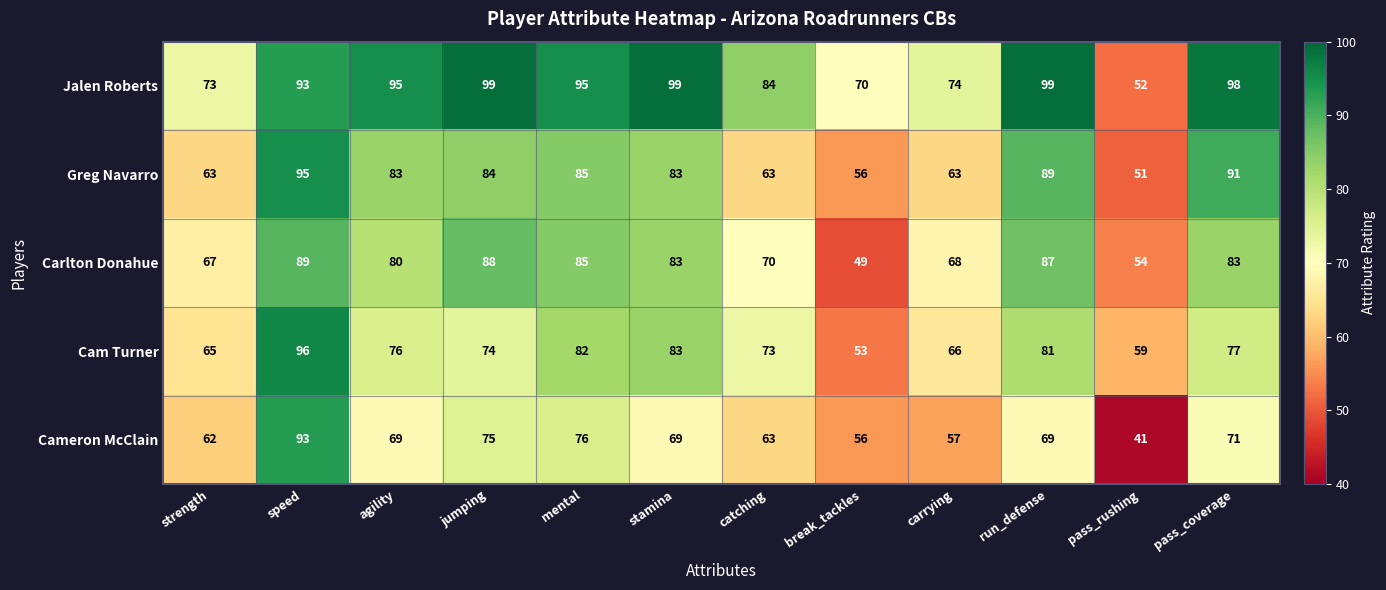

What is the average value of the Cam Turner series?

74